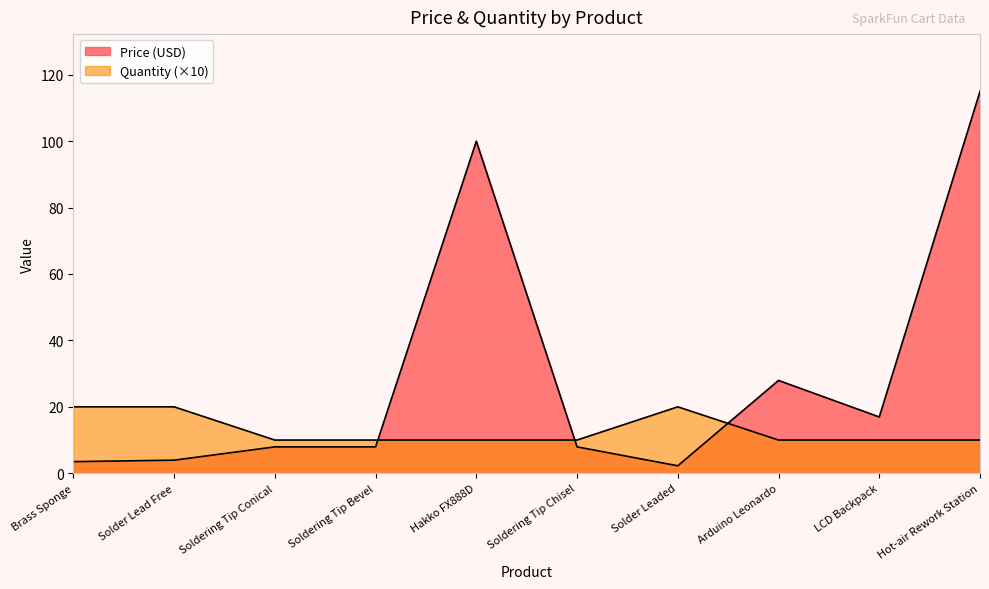

The Quantity series shows 10.0 at Hakko FX888D. True or false?

True